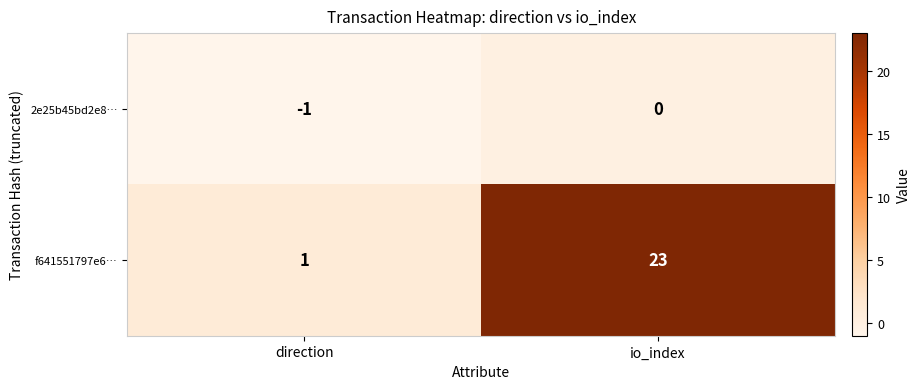

What is the sum of all f641551797e6… values?

24